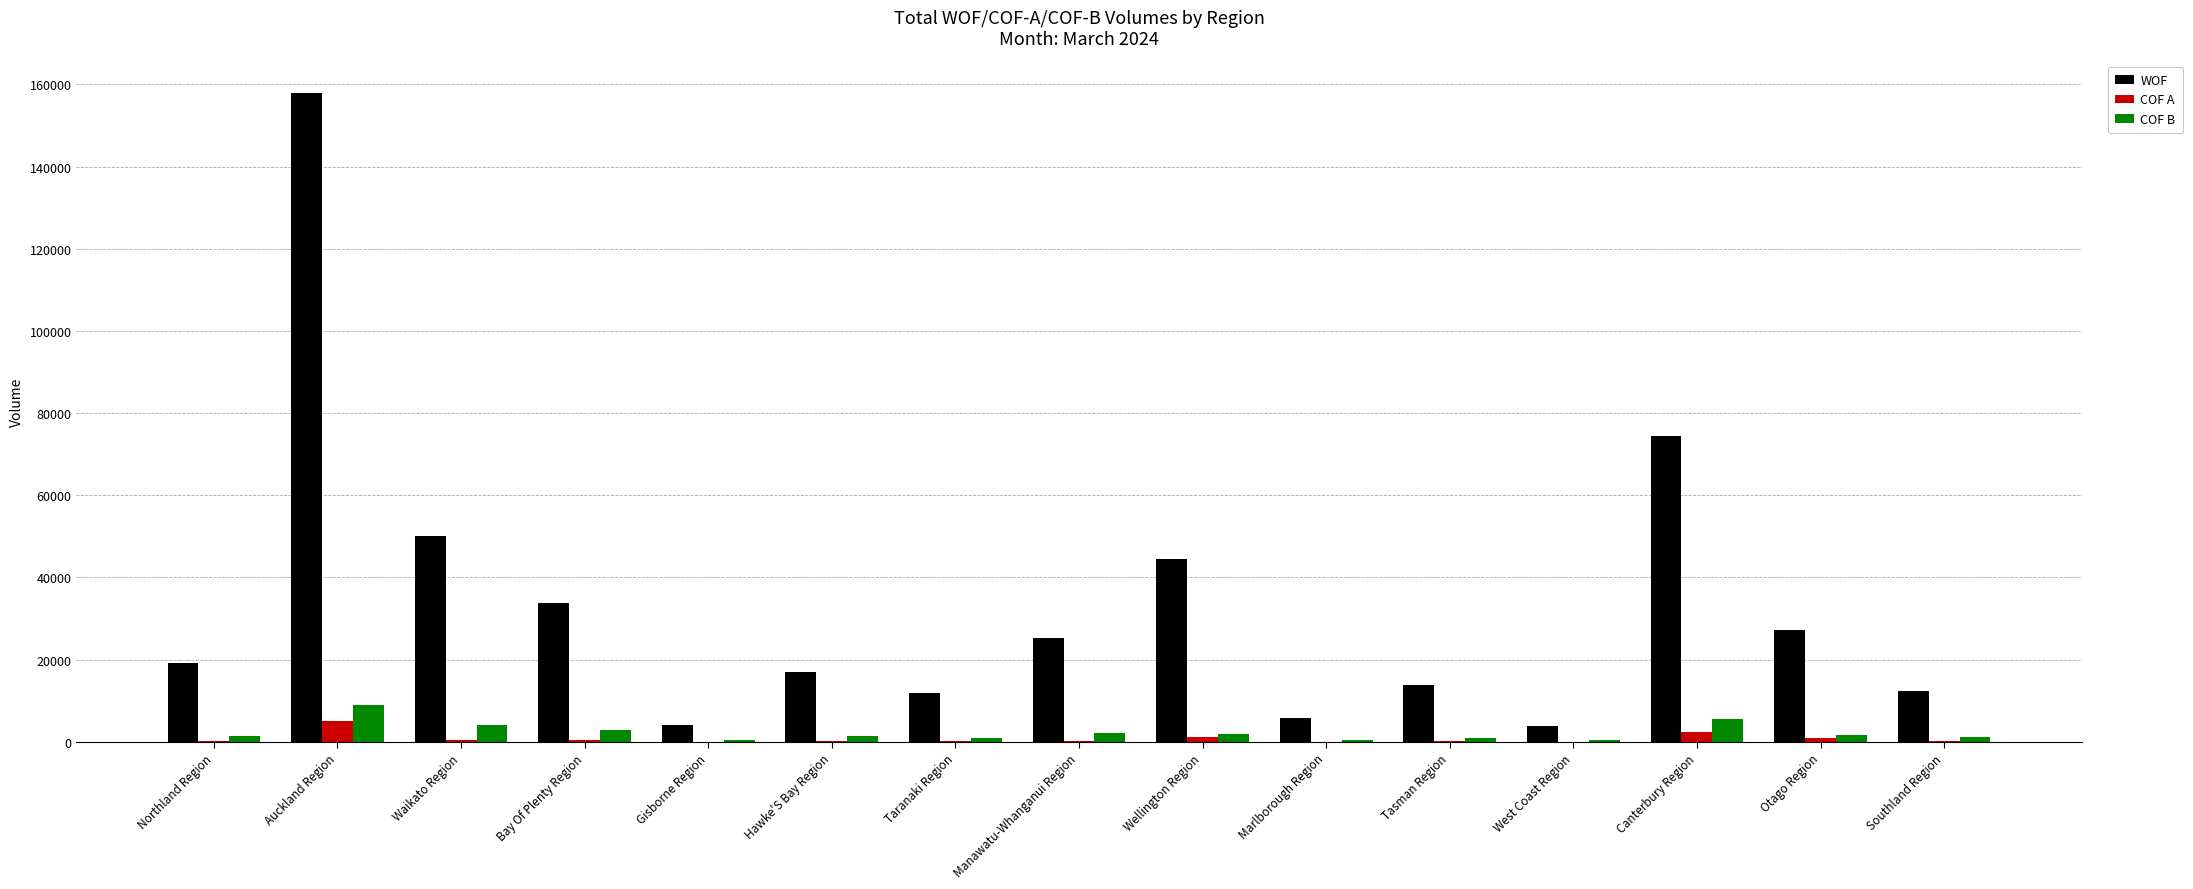

Which category has the highest value across all series?

Auckland Region